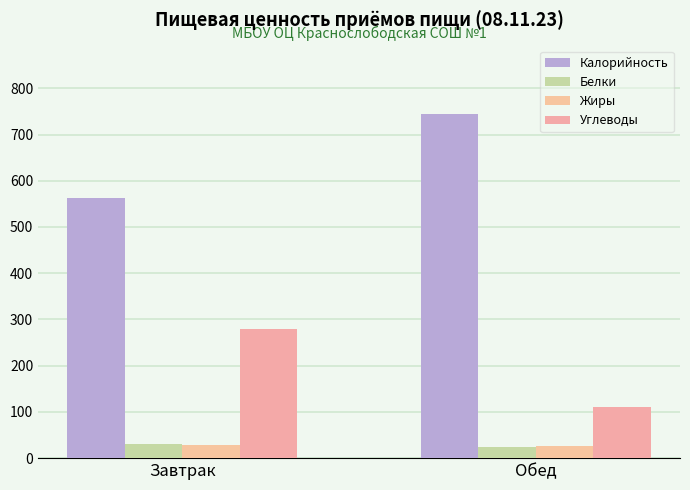

How many distinct data groups are displayed?

4